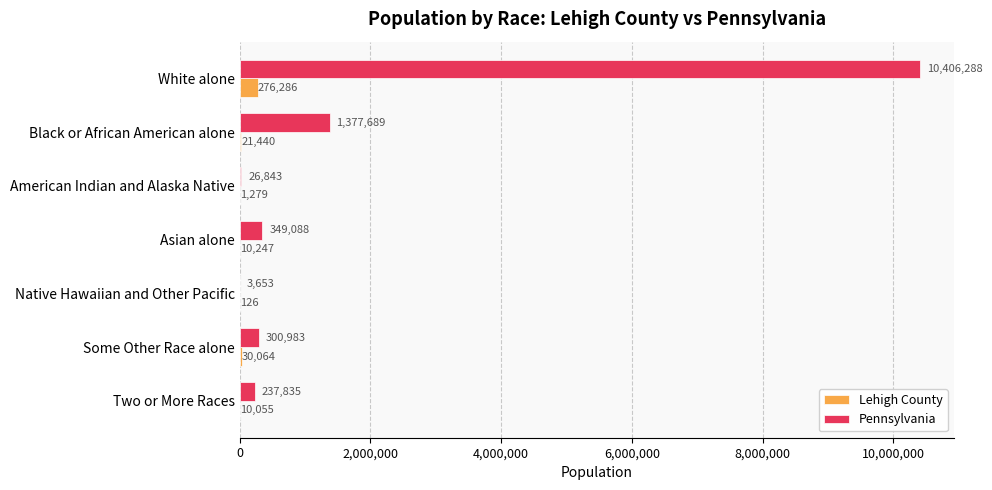

What are all the series names shown in the legend?

Lehigh County, Pennsylvania